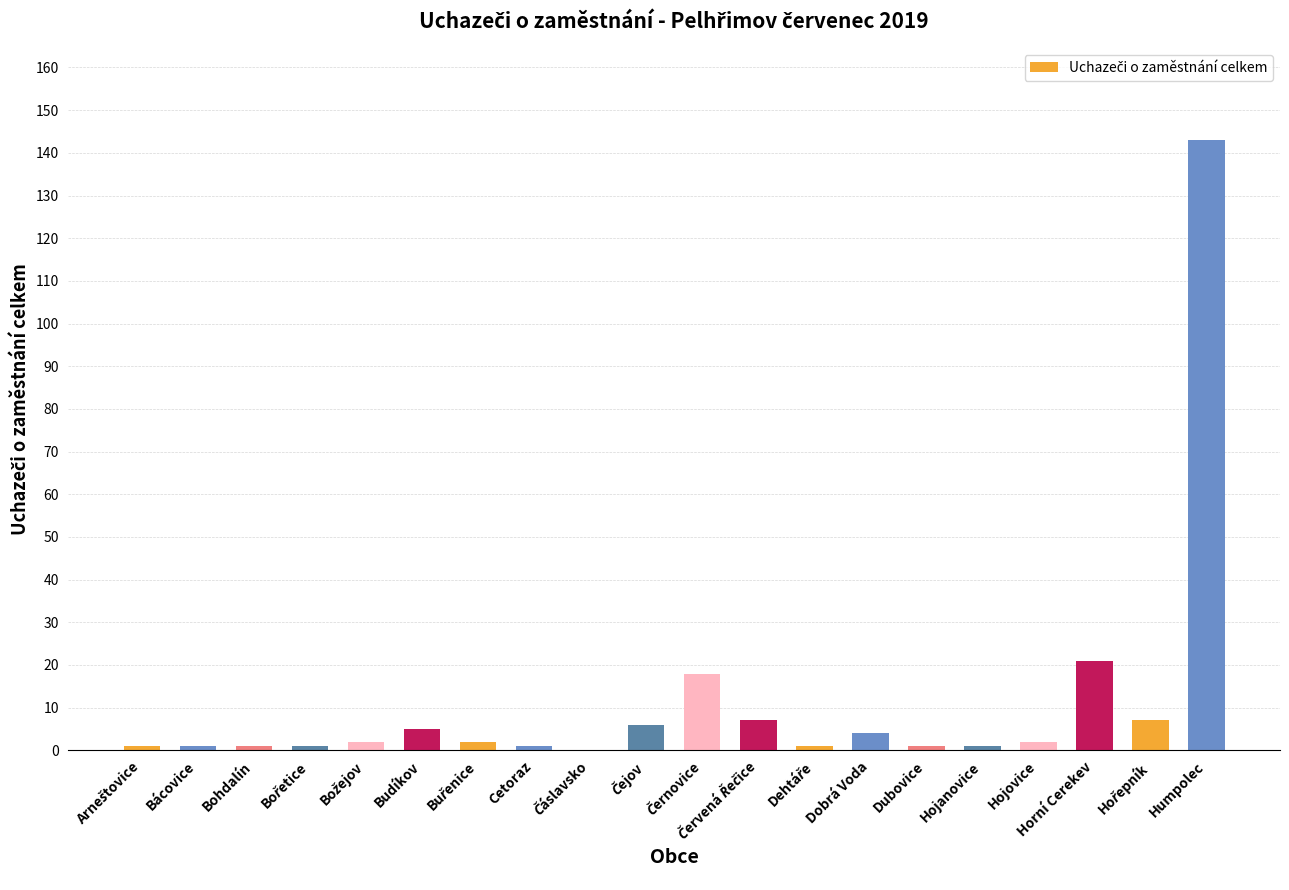

What is the maximum value shown in the chart?

143